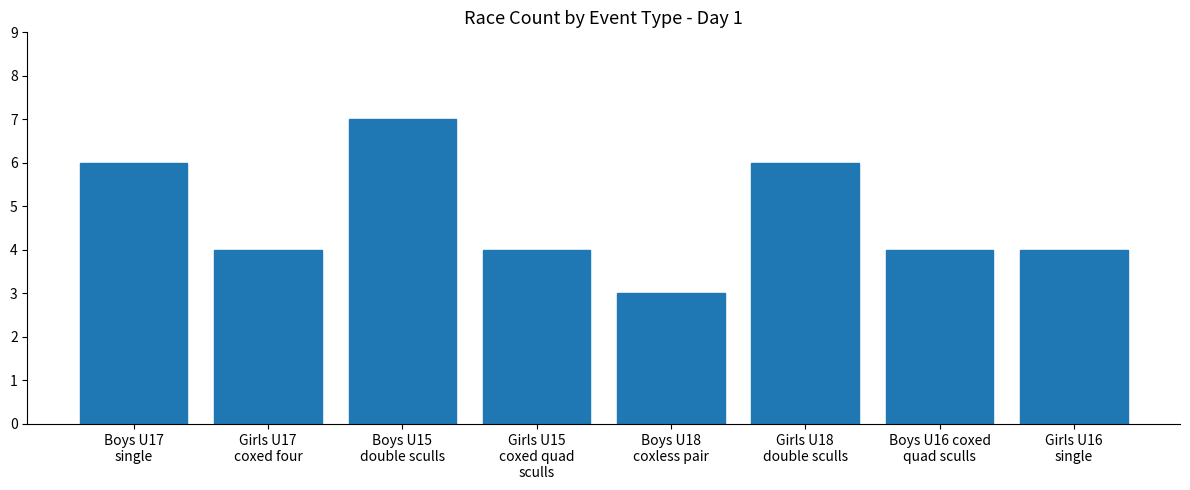

What is the average value?

5